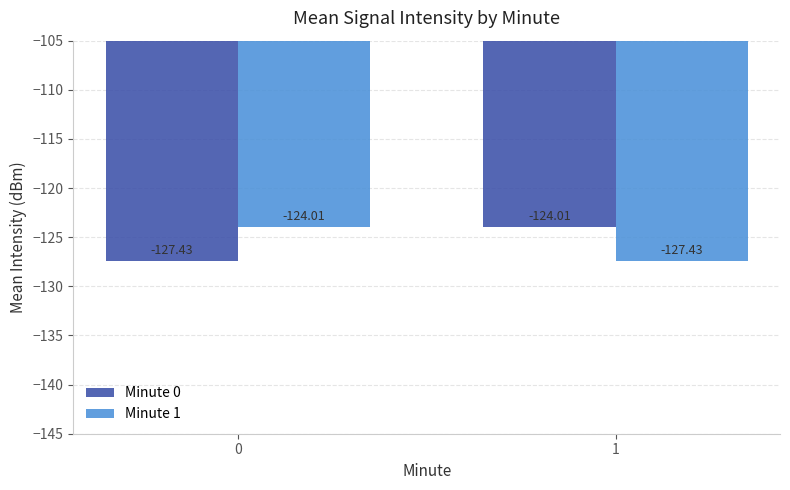

The Minute 1 series shows -45.1 at 0. True or false?

False